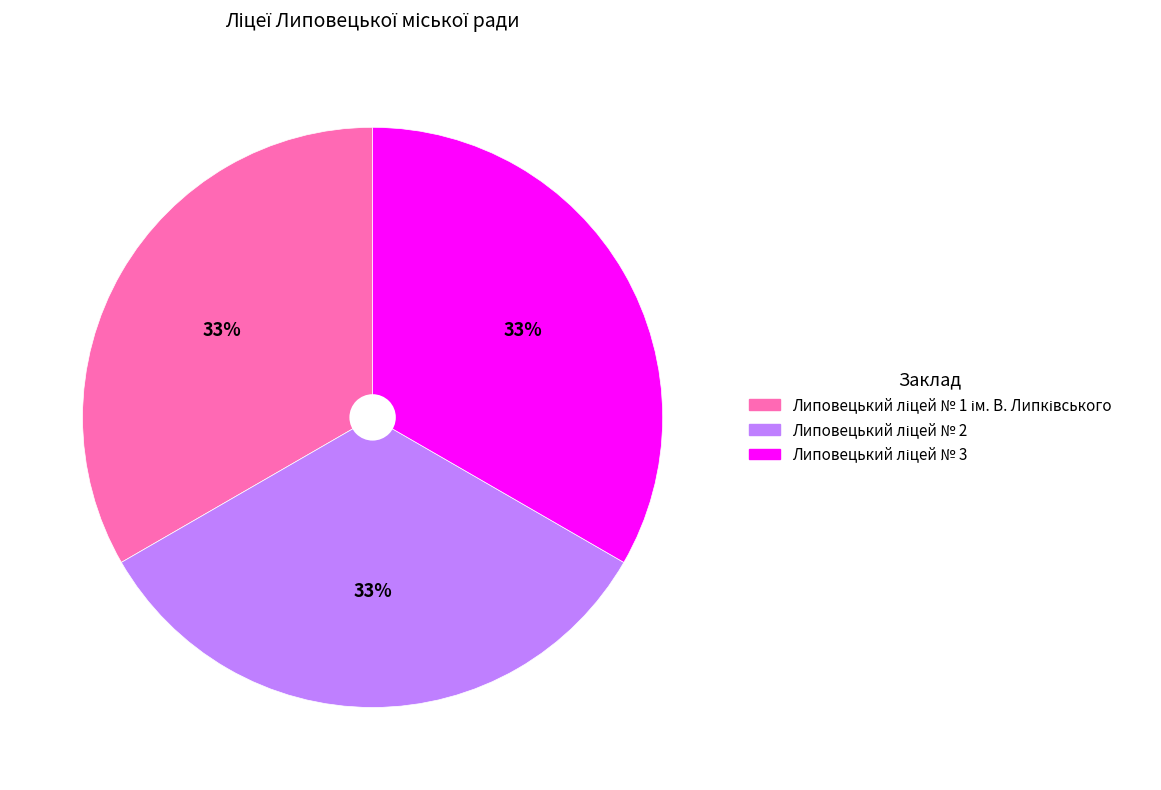

To the nearest percent, what is the average slice percentage?

33%